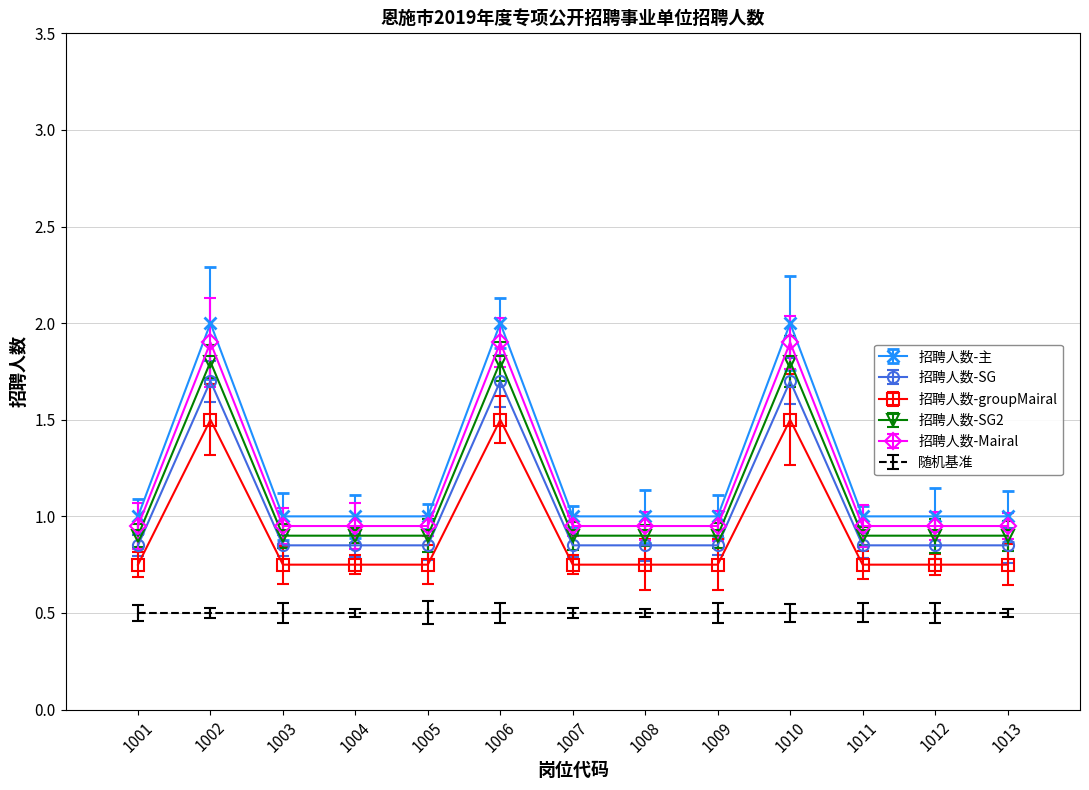

The 招聘人数-SG2 series shows 0.9 at 1011. True or false?

True